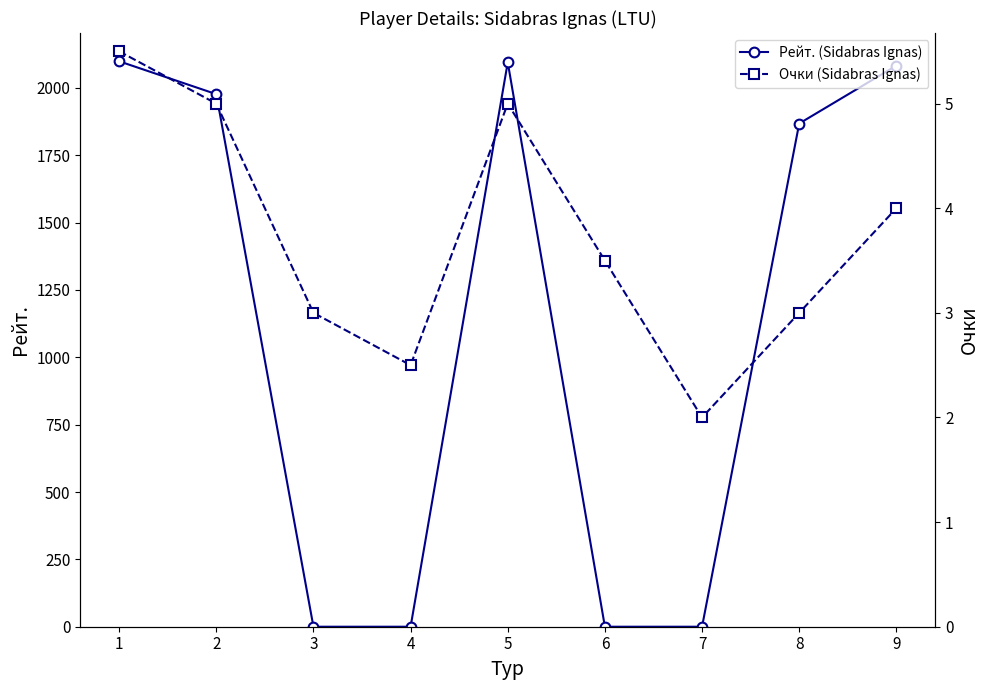

The Рейт. (Sidabras Ignas) series shows 3345.5 at 8. True or false?

False